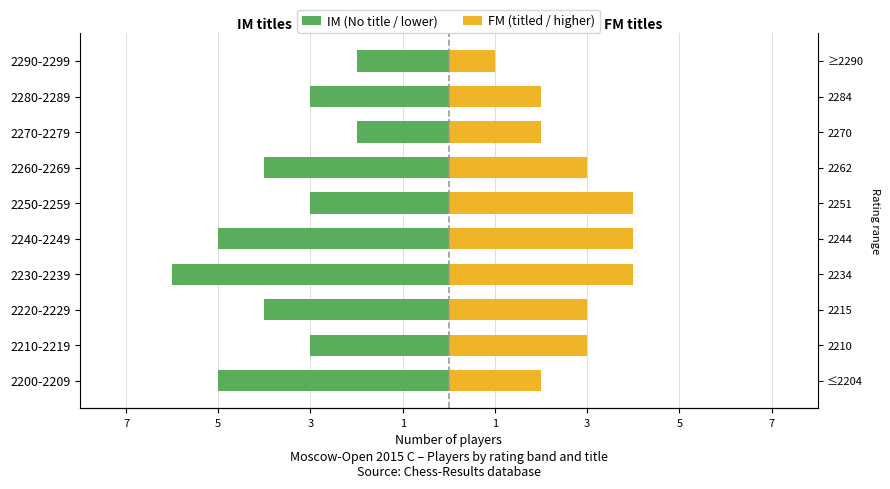

Is it true that IM (No title / lower) equals -5 at 2240-2249?

True